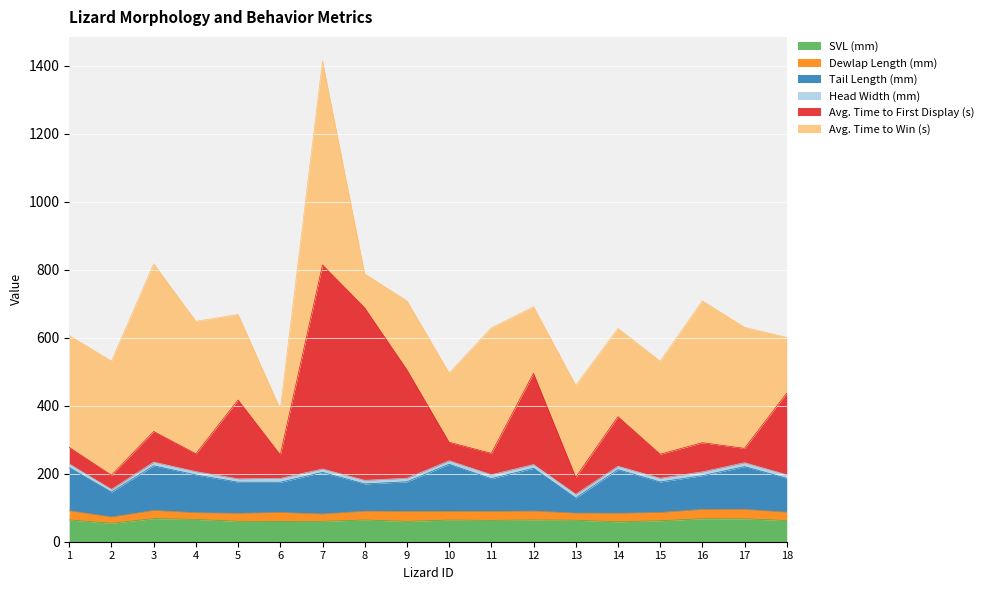

How many values in the SVL (mm) series are below 63?

9